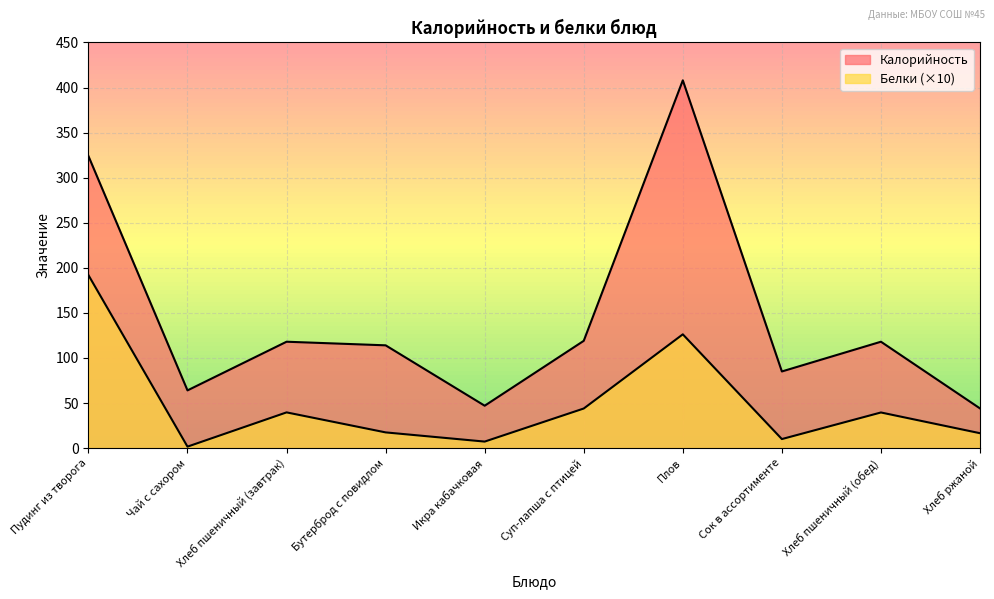

What is the greatest value displayed?

408.0